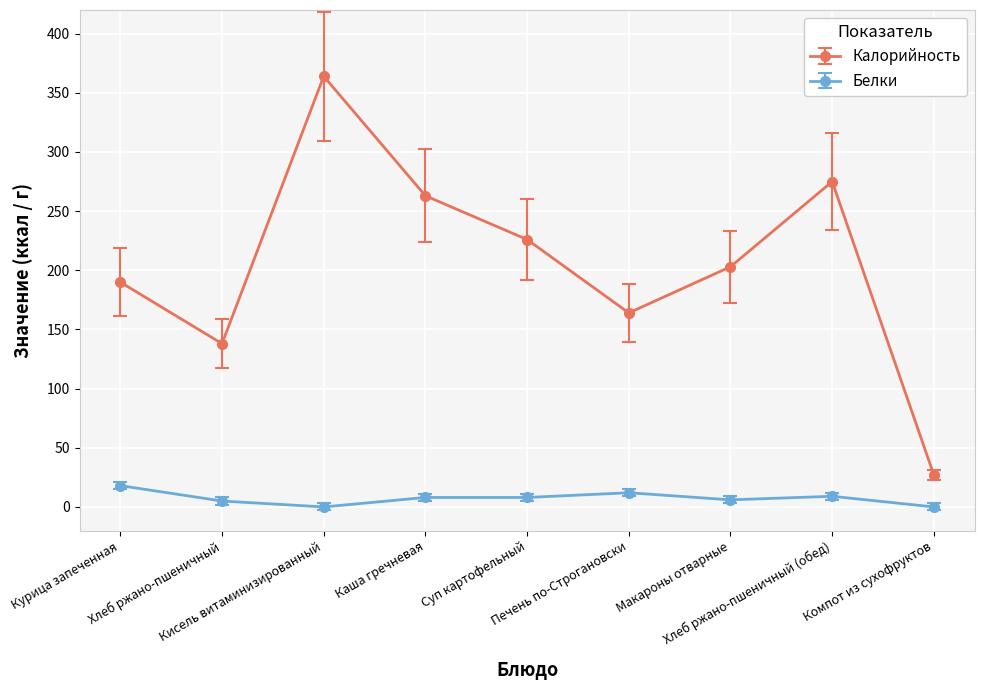

Is the value of Белки at Хлеб ржано-пшеничный greater than the value of Калорийность at Суп картофельный?

No